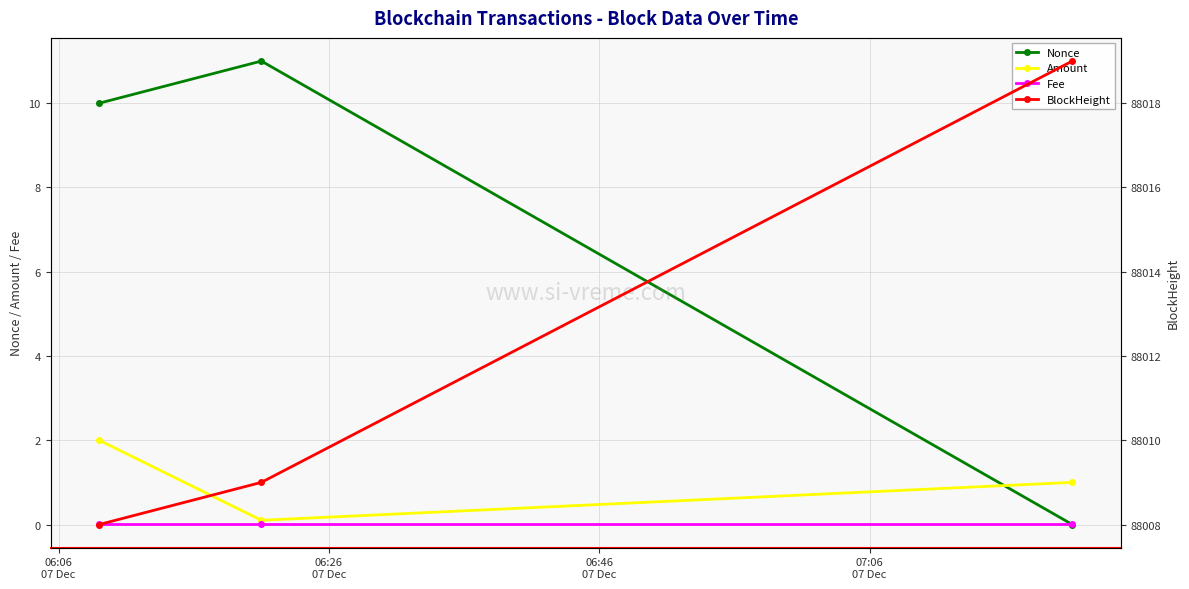

The Fee series shows 0.0 at 06:06
07 Dec. True or false?

True